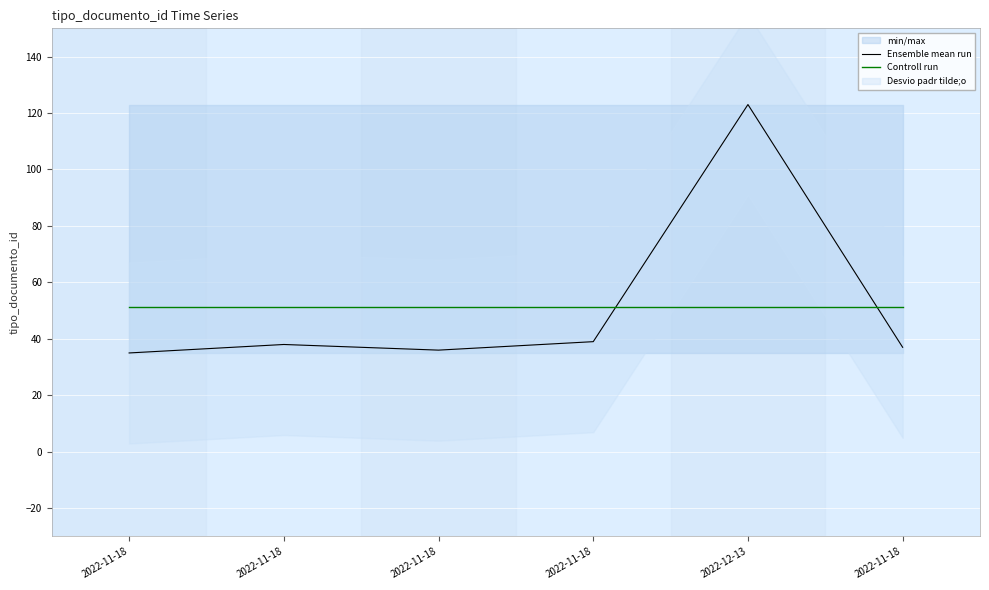

At which category does Ensemble mean run reach its first local peak?

2022-11-18